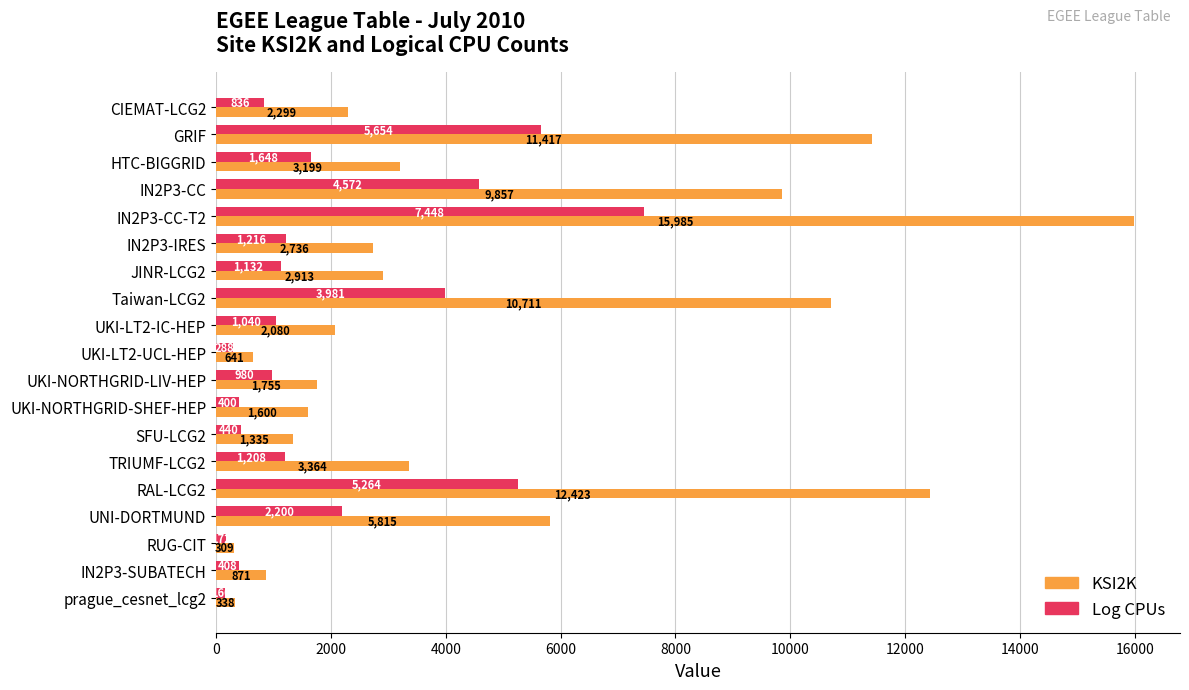

What is the spread (max minus min) of values at GRIF?

5763